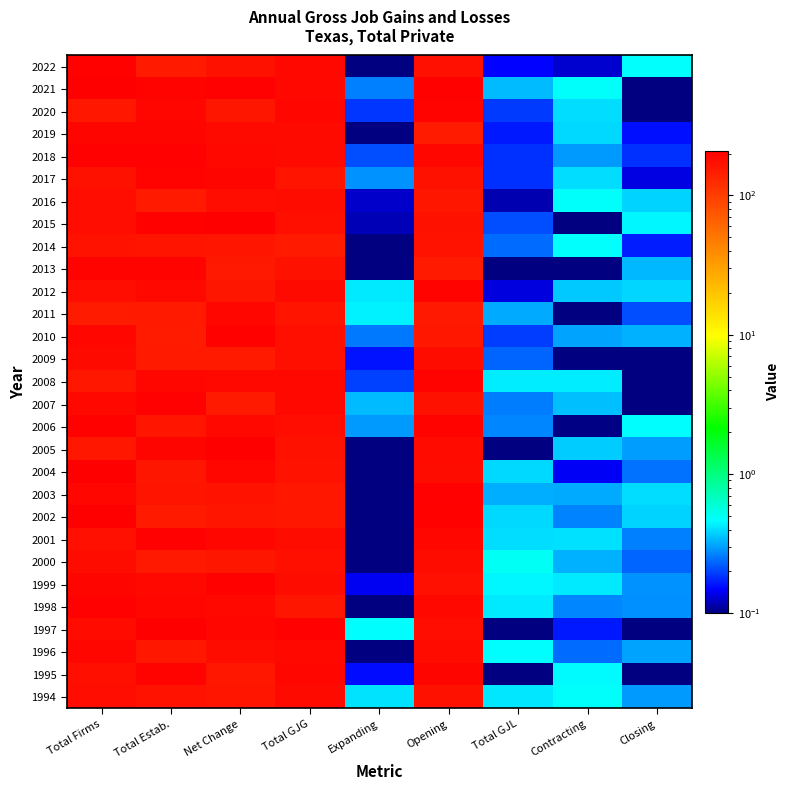

Count the number of data series in this chart.

29